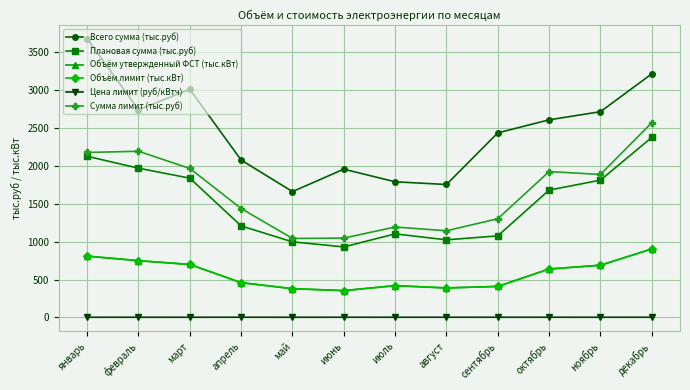

Is the value of Объём утвержденный ФСТ (тыс.кВт) at август greater than the value of Плановая сумма (тыс.руб) at январь?

No